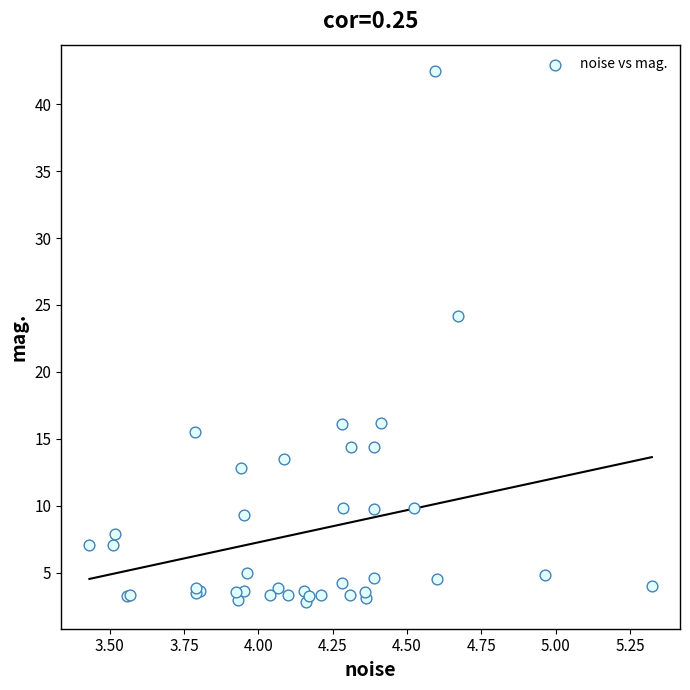

What Y value in the scatter plot is closest to 22?

24.1